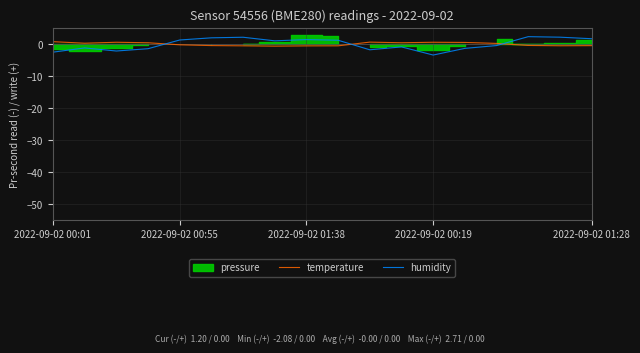

How many intersections are there between humidity and temperature?

3